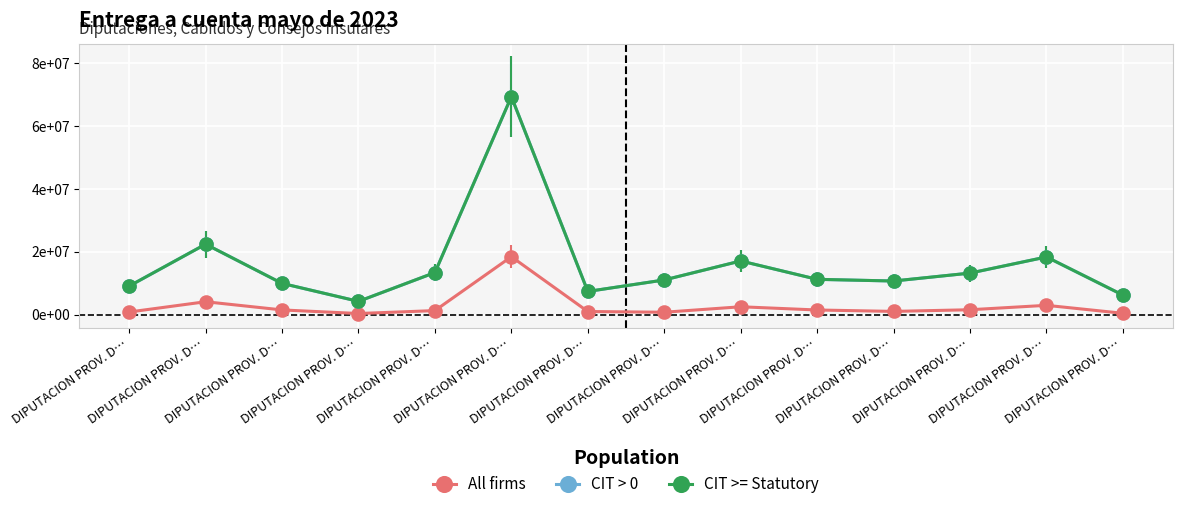

Reading left to right, list all the values displayed in this chart.

Cesion de Impuestos: 838800.2	4109439.6	1502559.6	358371.5	1291118.7	18451524.5	997347.8	764606.8	2508484.8	1482352.6	1033355.3	1561795.4	2966860.9	432266.4
Total Entrega a cuenta: 9095857.9	22434174.0	9954030.8	4224437.4	13399606.5	69410588.5	7386394.2	11048953.2	17095125.6	11243639.5	10708081.1	13229234.1	18368726.7	6228165.3
Entrega a cuenta Enero: 9095857.9	22434174.0	9954030.8	4224437.4	13399606.5	69410588.5	7386394.2	11048953.2	17095125.6	11243639.5	10708081.1	13229234.1	18368726.7	6228165.3